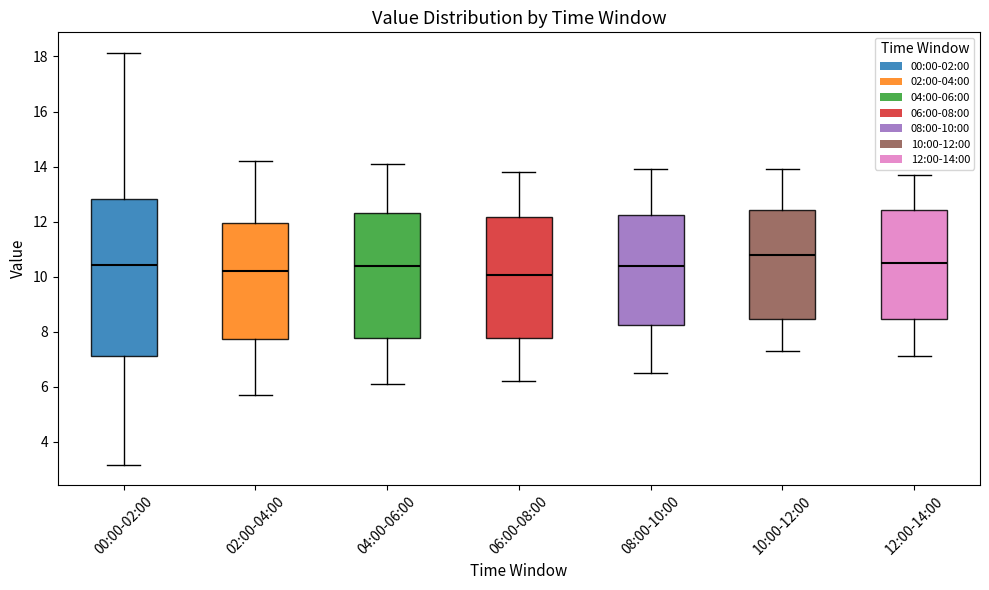

Reading left to right, transcribe this box plot: for each box, give where its median line is, the range the box spans, and where its two whiskers end, as read against the y-axis. The values are not printed on the chart, so give them approximately, as read against the axis.

00:00-02:00: median 10.4, box 7.2 to 12.8, whiskers 3.2 to 18.2
02:00-04:00: median 10.2, box 7.8 to 12.0, whiskers 5.8 to 14.2
04:00-06:00: median 10.4, box 7.8 to 12.4, whiskers 6.2 to 14.2
06:00-08:00: median 10.0, box 7.8 to 12.2, whiskers 6.2 to 13.8
08:00-10:00: median 10.4, box 8.2 to 12.2, whiskers 6.6 to 14.0
10:00-12:00: median 10.8, box 8.4 to 12.4, whiskers 7.4 to 14.0
12:00-14:00: median 10.6, box 8.4 to 12.4, whiskers 7.2 to 13.8